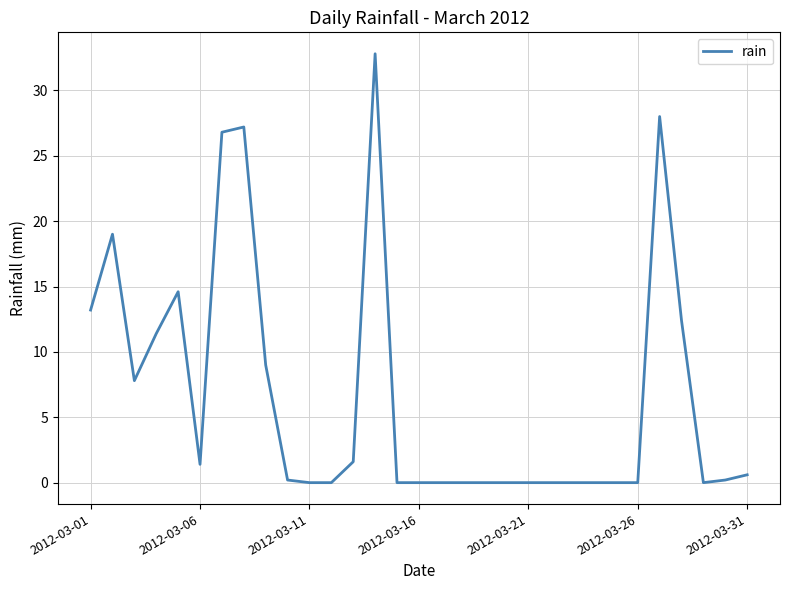

What is the difference between the maximum and minimum values?

32.8